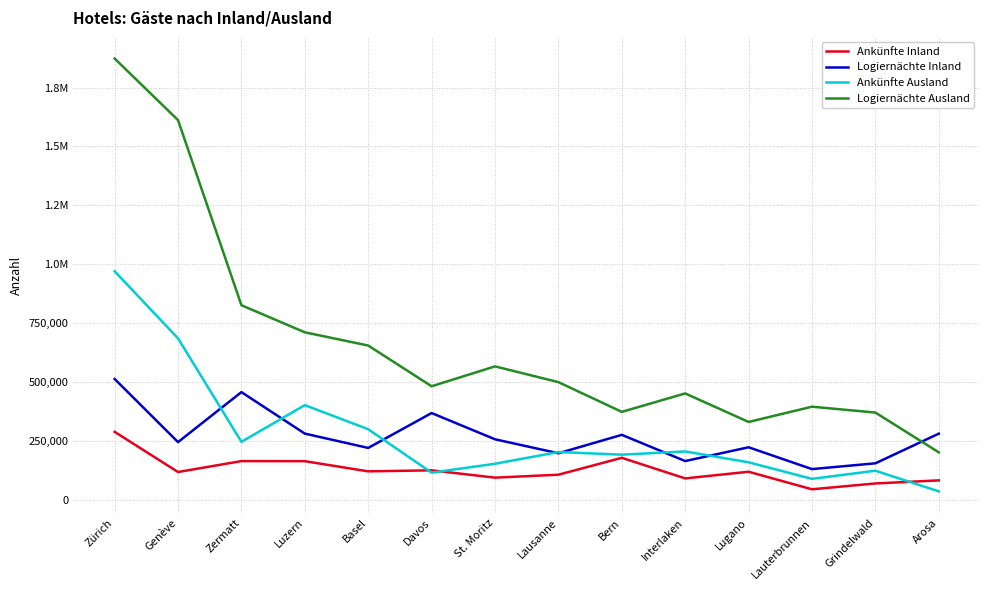

What are all the series names shown in the legend?

Ankünfte Inland, Logiernächte Inland, Ankünfte Ausland, Logiernächte Ausland